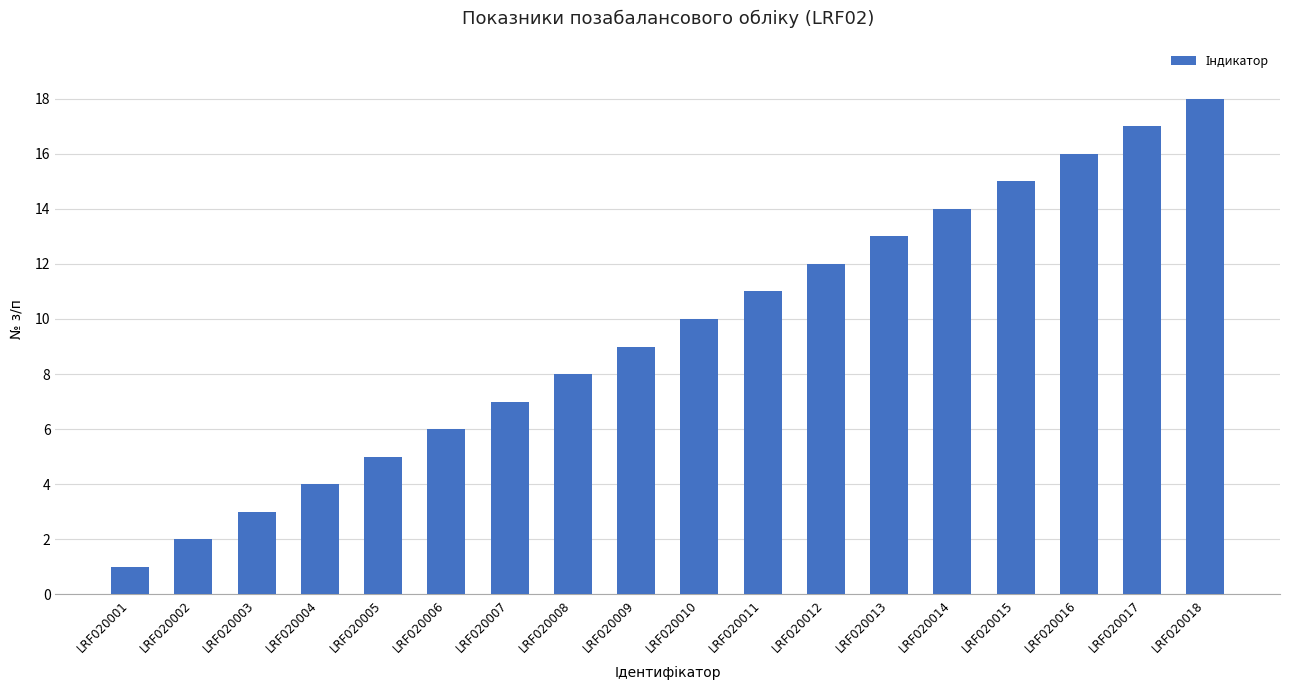

How many data points does each series have?

18